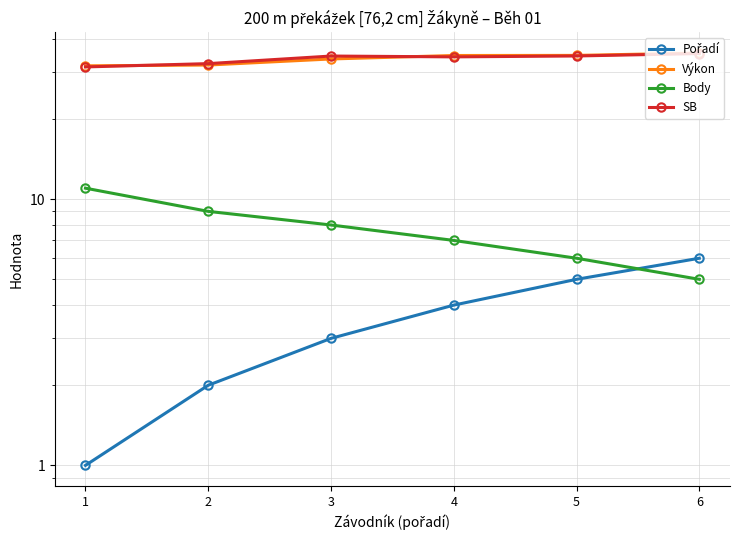

Is it true that Pořadí equals 0.3 at 1?

False